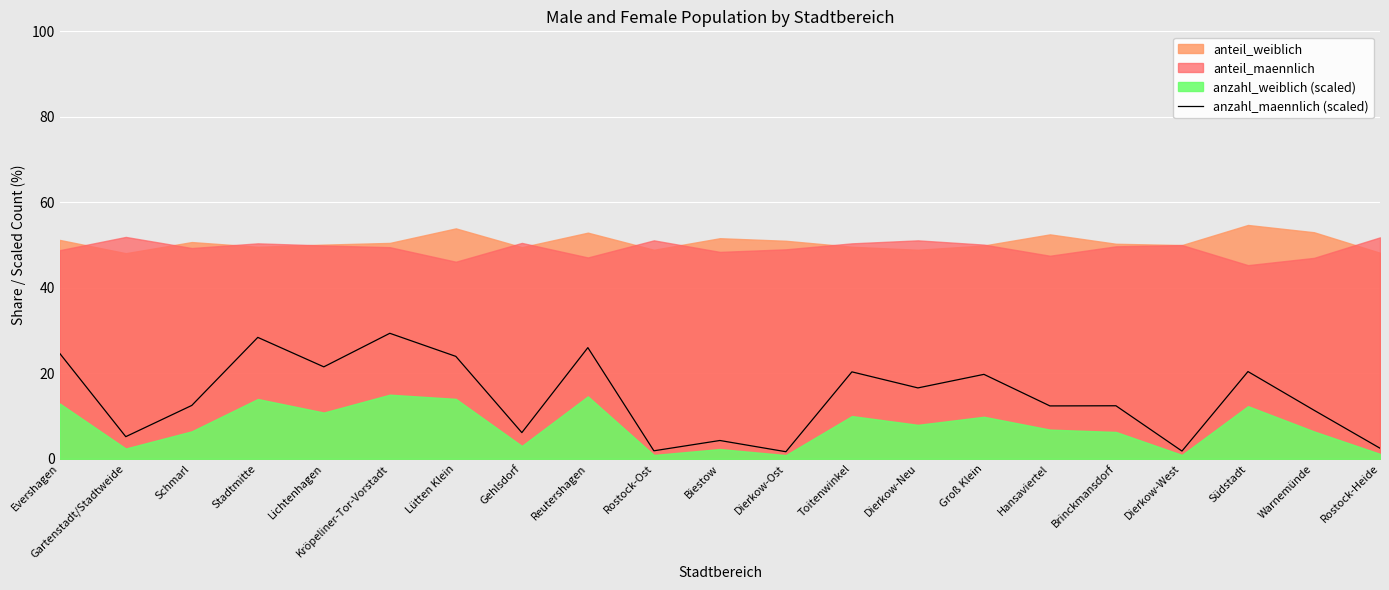

What is the value of the 15th point from the left?

19.8